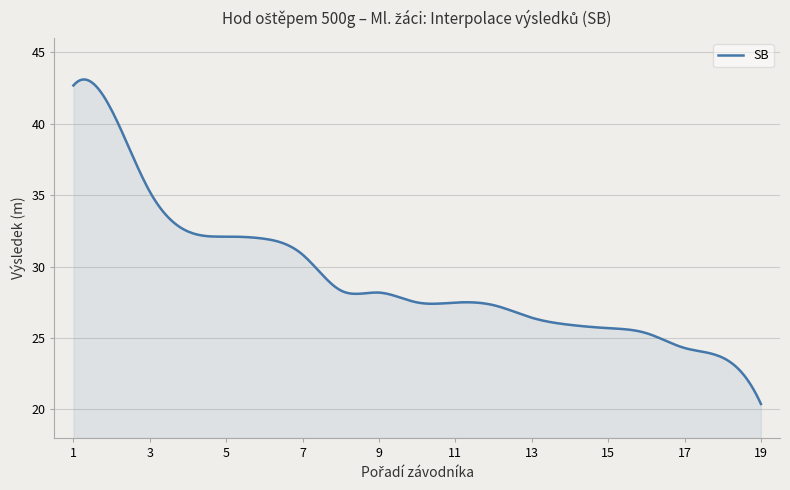

What is the maximum value shown in the chart?

43.1